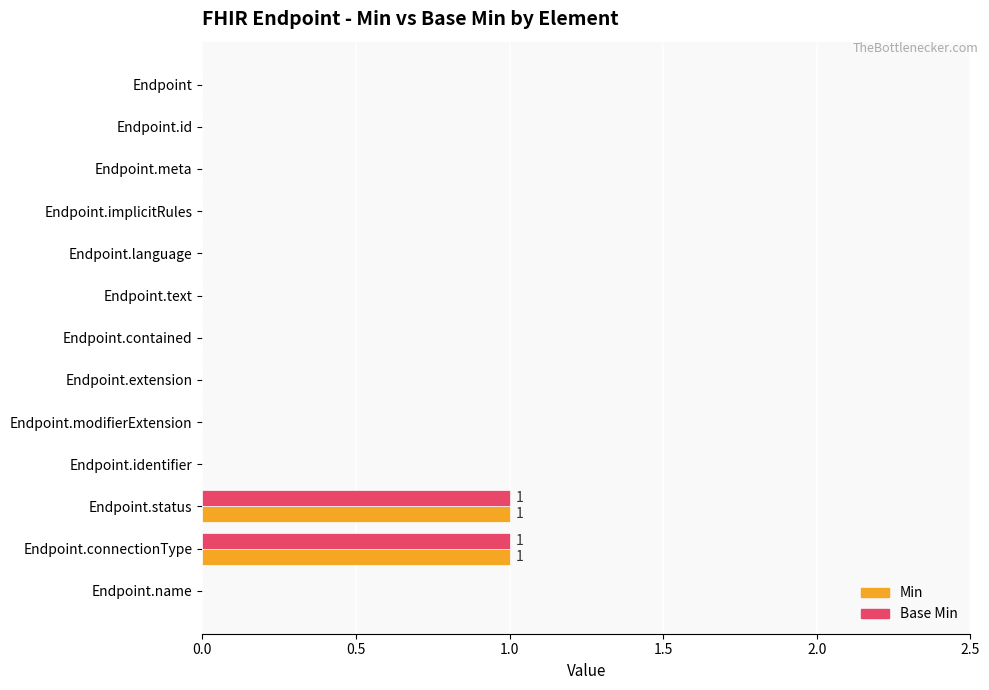

The value of Base Min at Endpoint is 0. True or false?

True